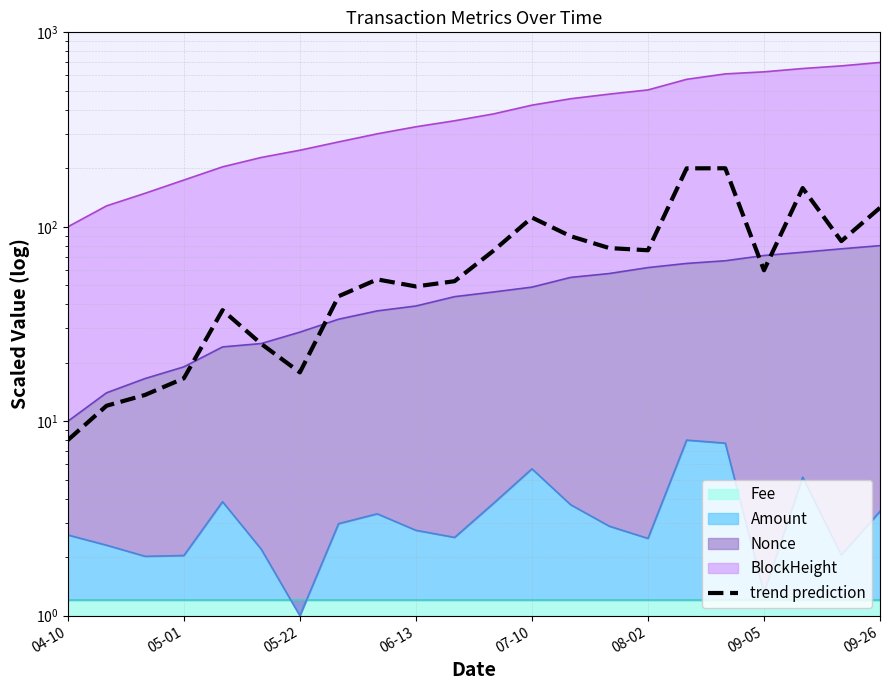

The chart shows a value of 75.2 at 11. True or false?

True